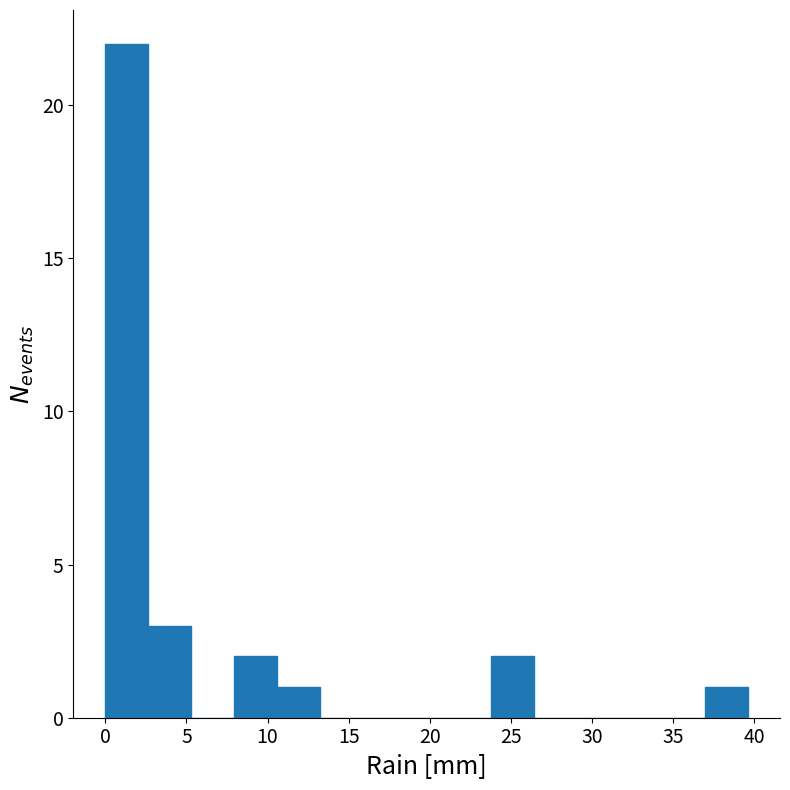

Reading left to right, transcribe this chart: for each bar, give the range it covers on the x-axis and its height. Neither the bar edges nor the heights are printed on the chart, so give them approximately, as read against the axes.

0.0 to 2.5: 22
2.5 to 5.5: 3
5.5 to 8.0: 0
8.0 to 10.5: 2
10.5 to 13.0: 1
13.0 to 16.0: 0
16.0 to 18.5: 0
18.5 to 21.0: 0
21.0 to 24.0: 0
24.0 to 26.5: 2
26.5 to 29.0: 0
29.0 to 31.5: 0
31.5 to 34.5: 0
34.5 to 37.0: 0
37.0 to 39.5: 1